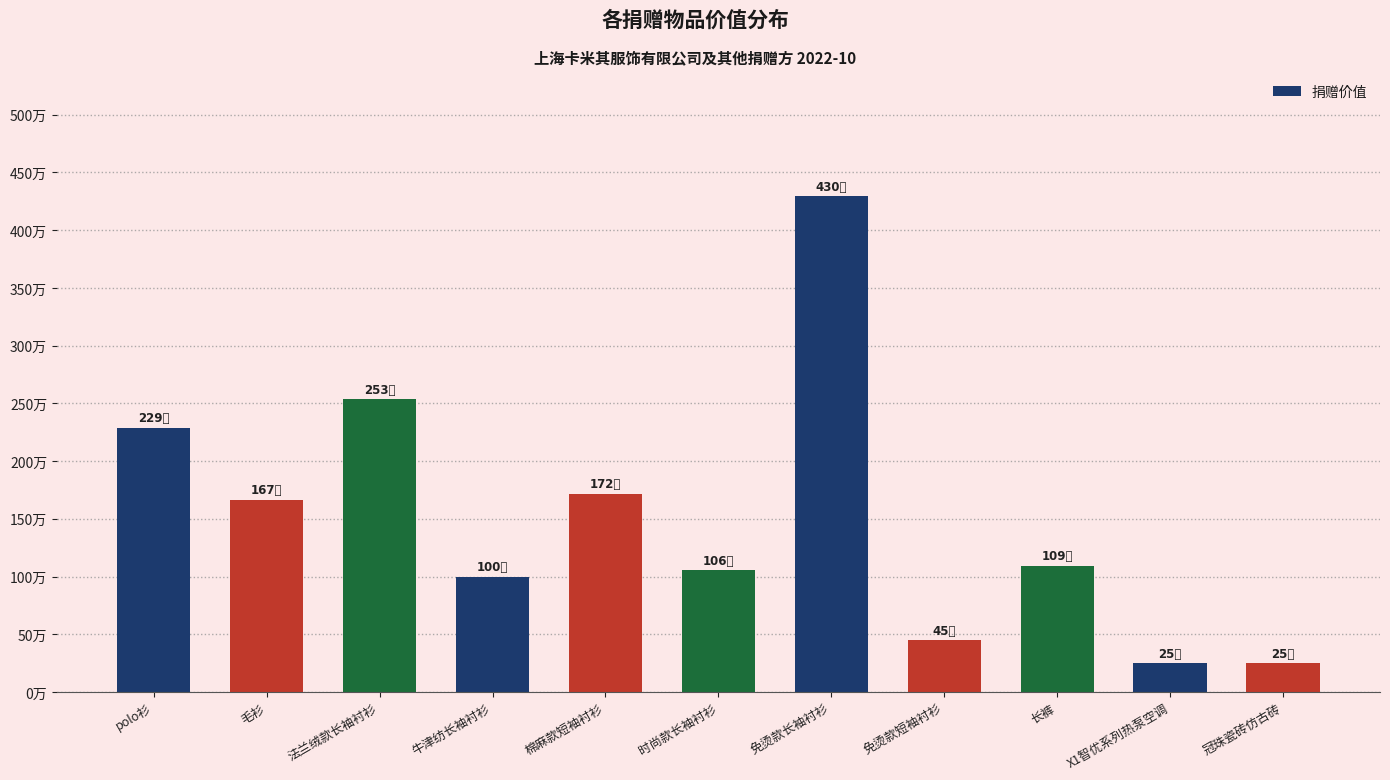

True or false: the data shows 250000 at X1智优系列热泵空调.

True